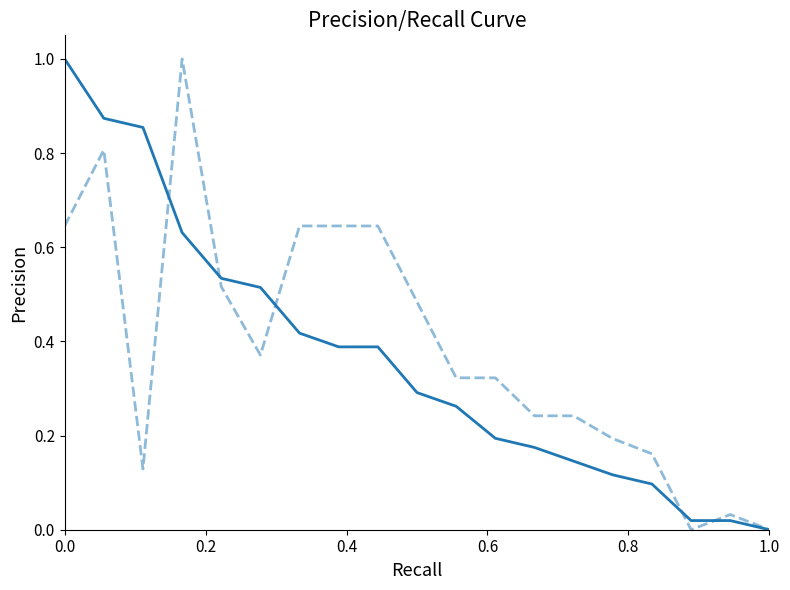

What is the maximum value shown in the chart?

1.0